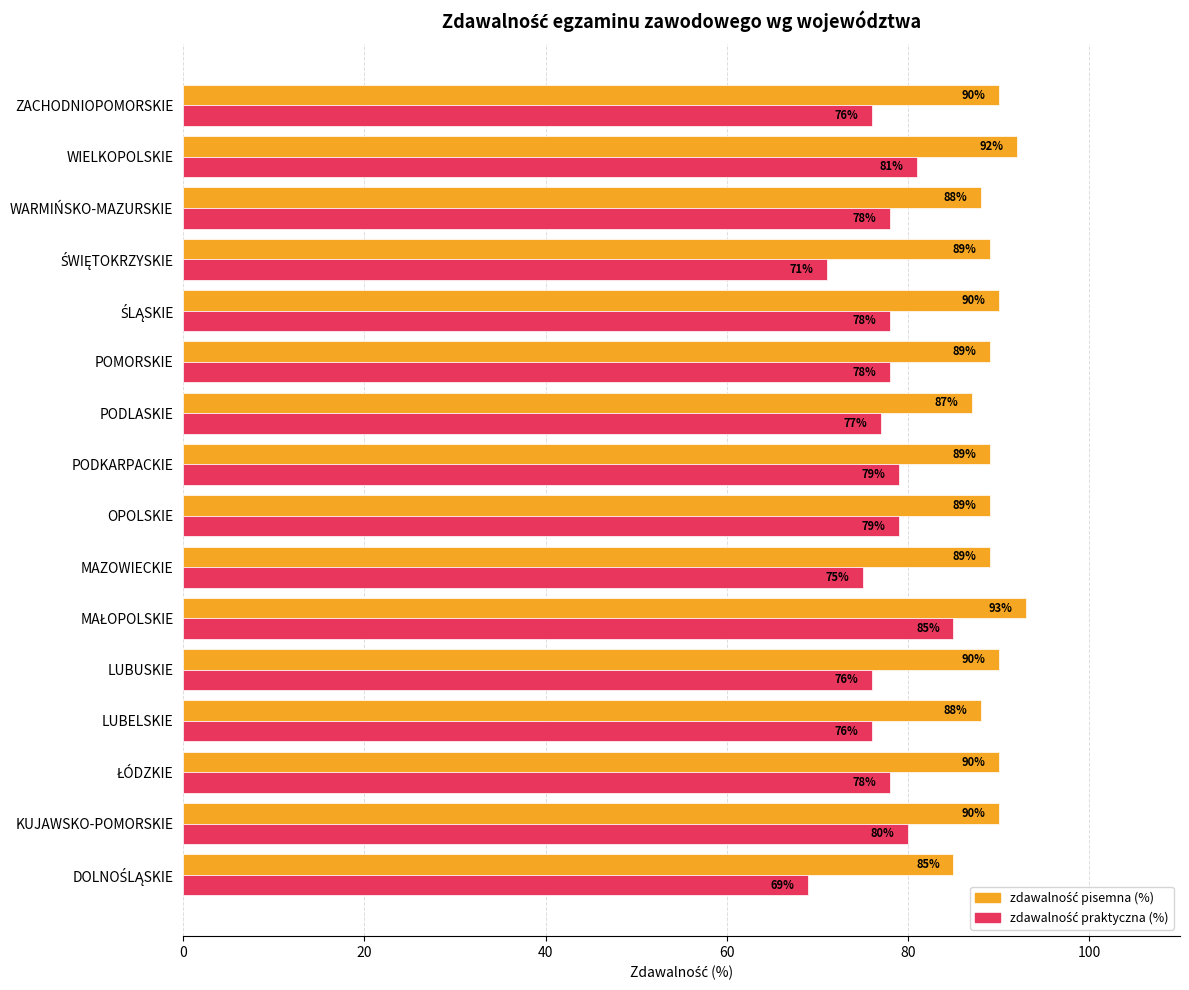

What is the minimum value shown in the chart?

69